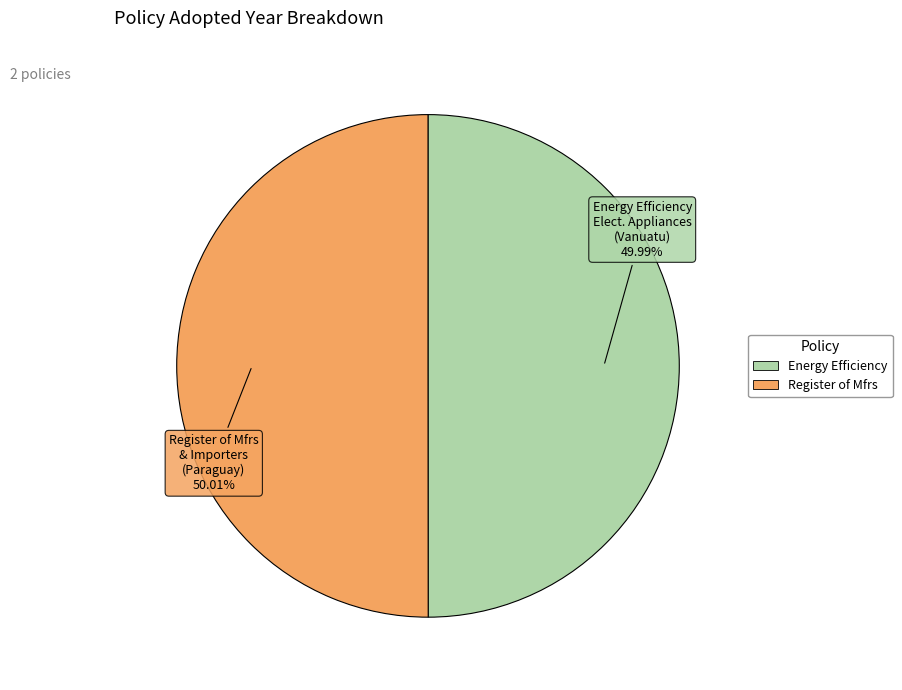

Does any single category account for the majority?

Yes